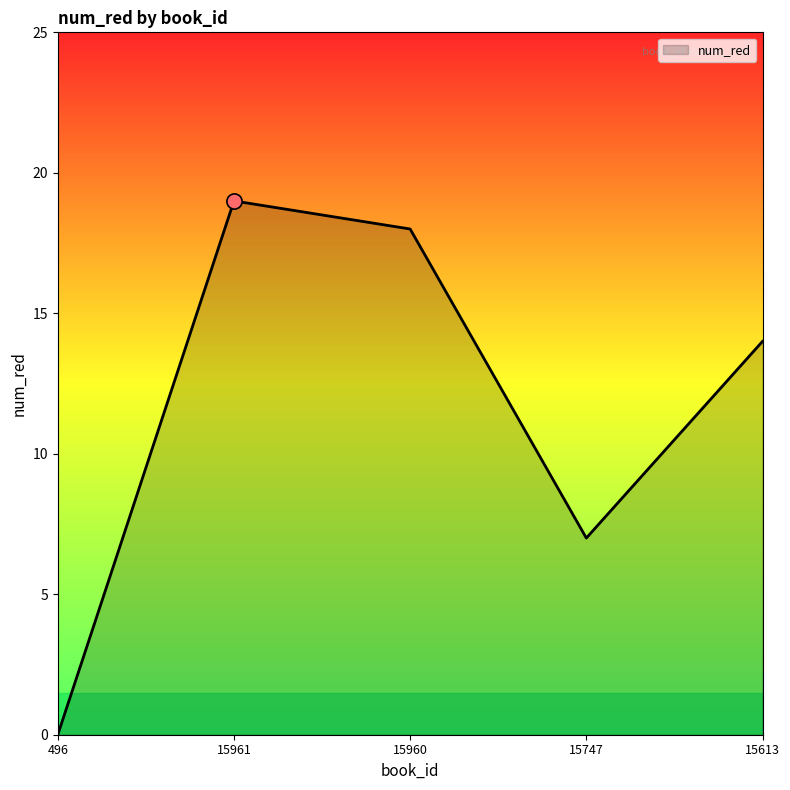

What is the change in value from 496 to 15961?

+19